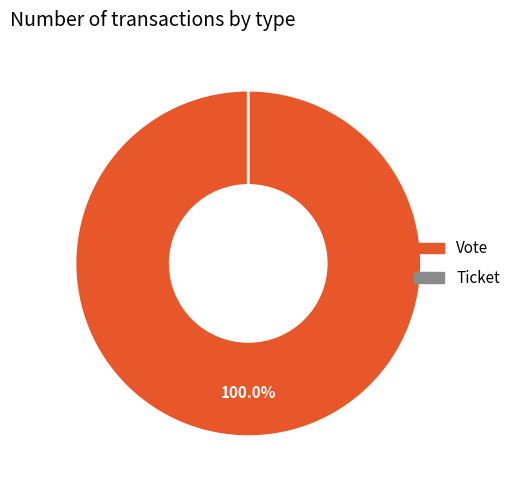

To the nearest percent, what is the difference between the Ticket and Vote slice percentages?

100%